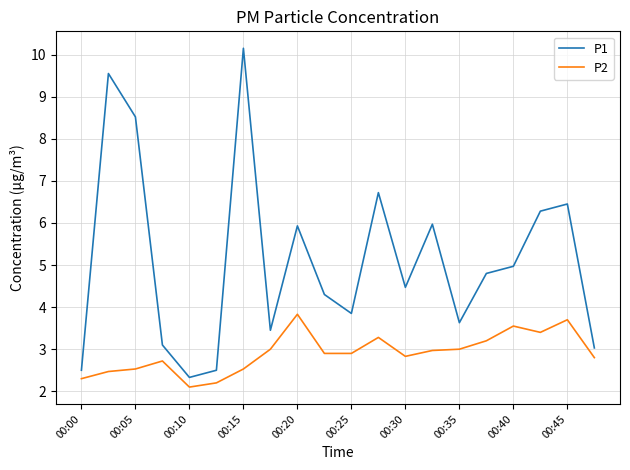

What is the difference between the maximum and minimum values in the P2 series?

1.7